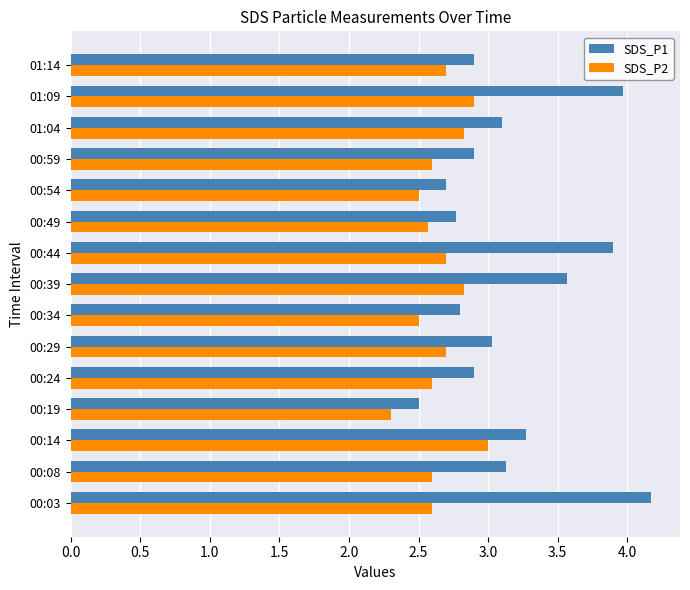

What is the spread (max minus min) of values at 00:08?

0.5